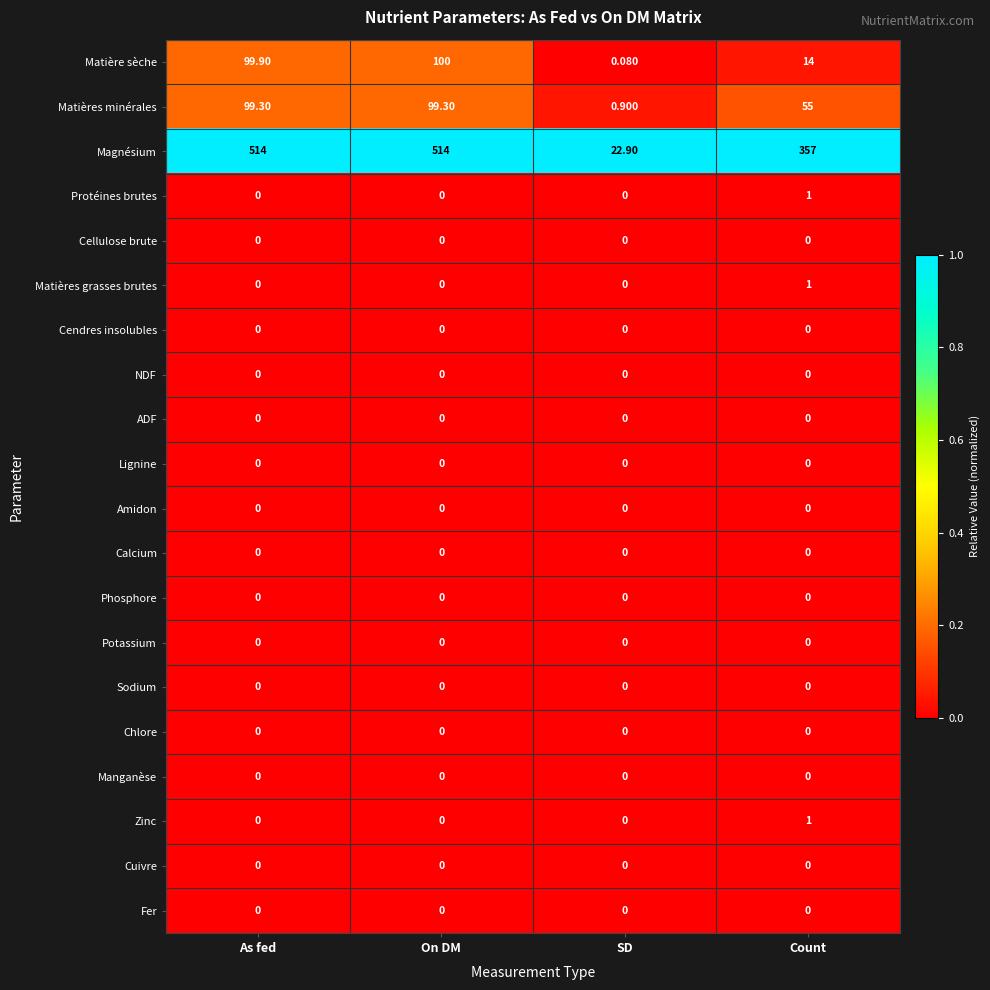

Which series has the widest spread of values?

Magnésium